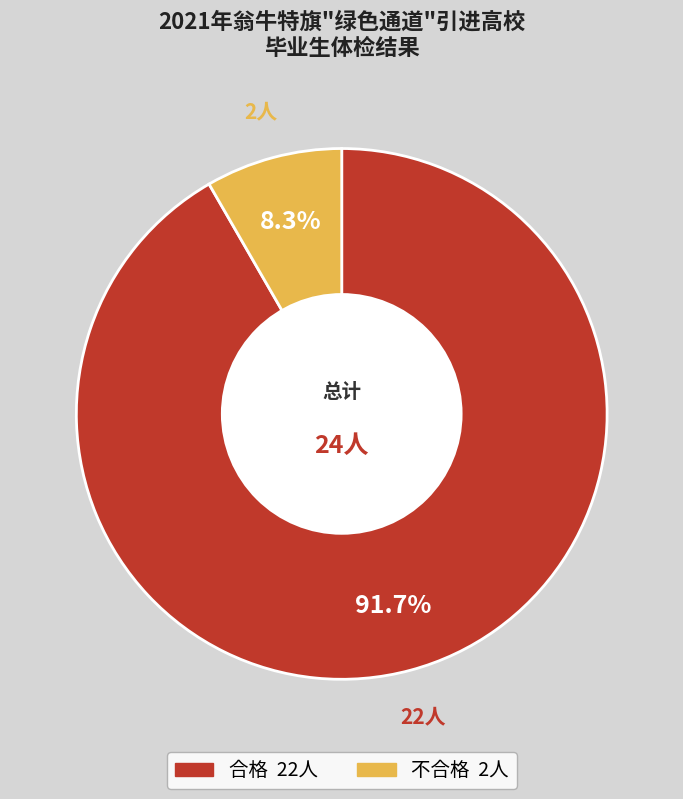

How much of the chart is everything except 不合格?

91.7%